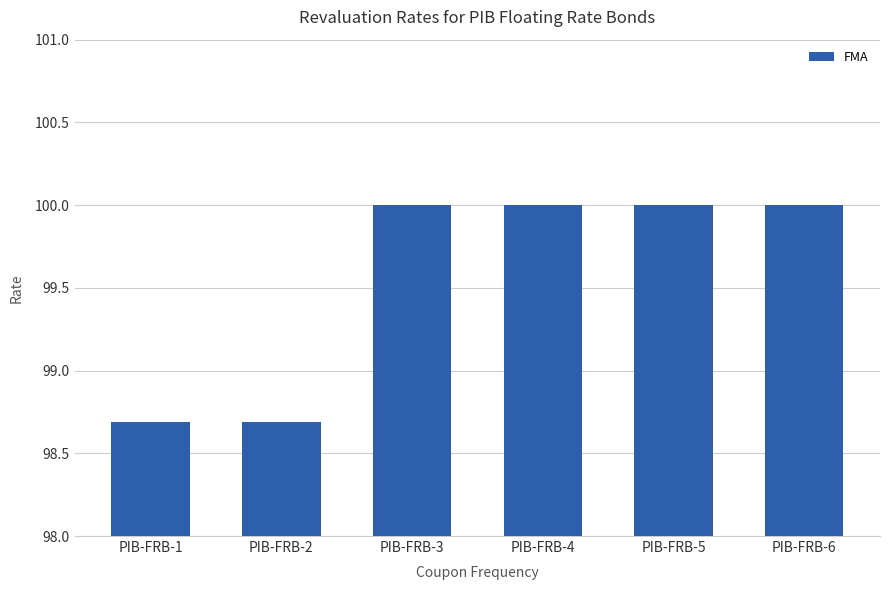

What is the average value?

99.6